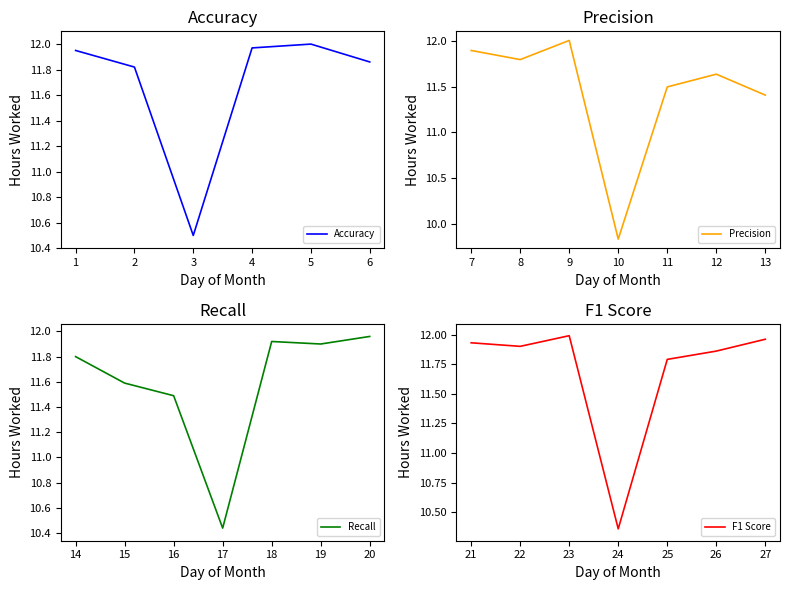

How many data points are less than 11?

4